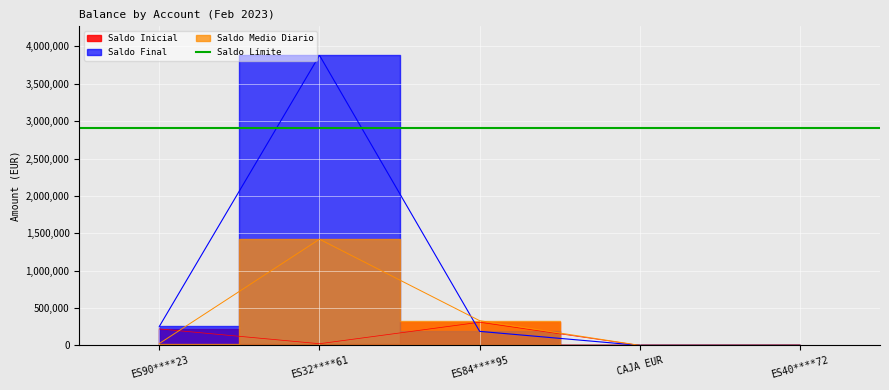

At which label does Saldo Final reach its minimum?

CAJA EUR